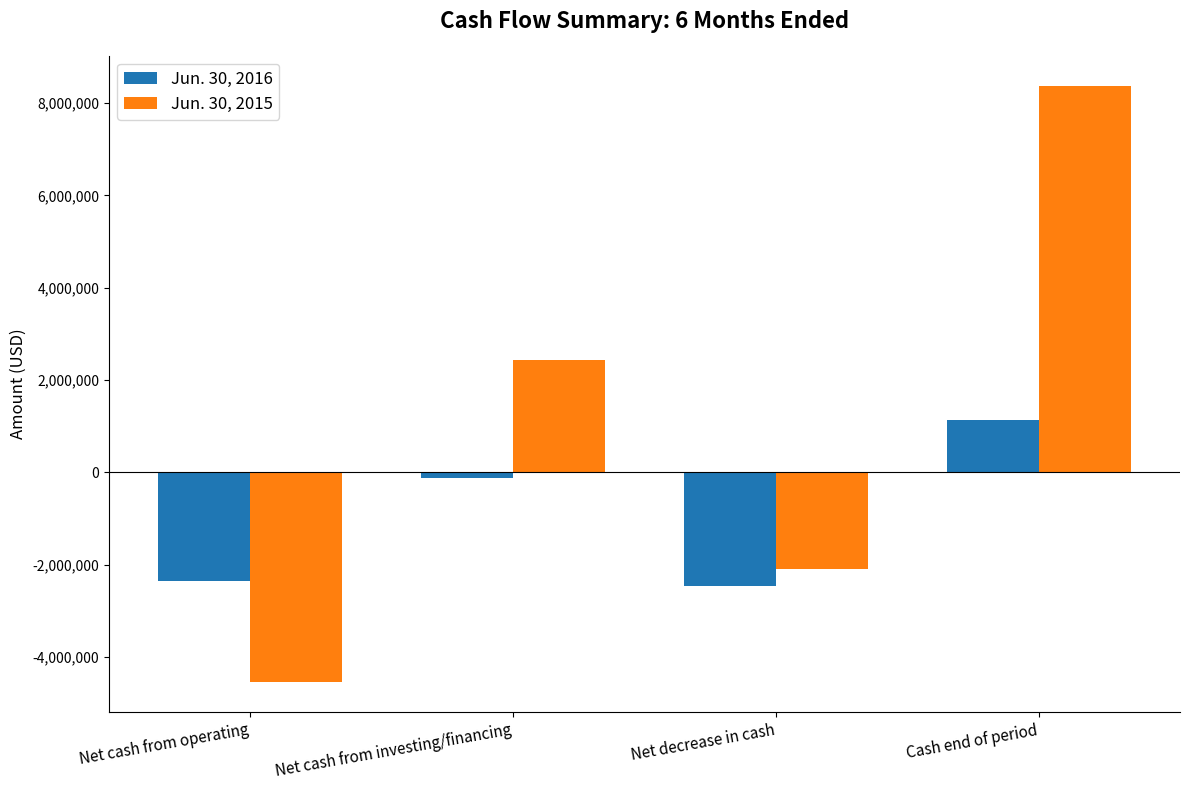

Reading right to left, list all the values displayed in this chart.

Jun. 30, 2016: 1133819	-2462443	-118873	-2343570
Jun. 30, 2015: 8378110	-2082007	2442882	-4541089